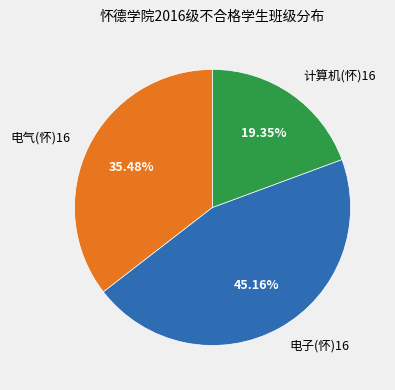

Is there any slice that represents more than half of the pie?

No